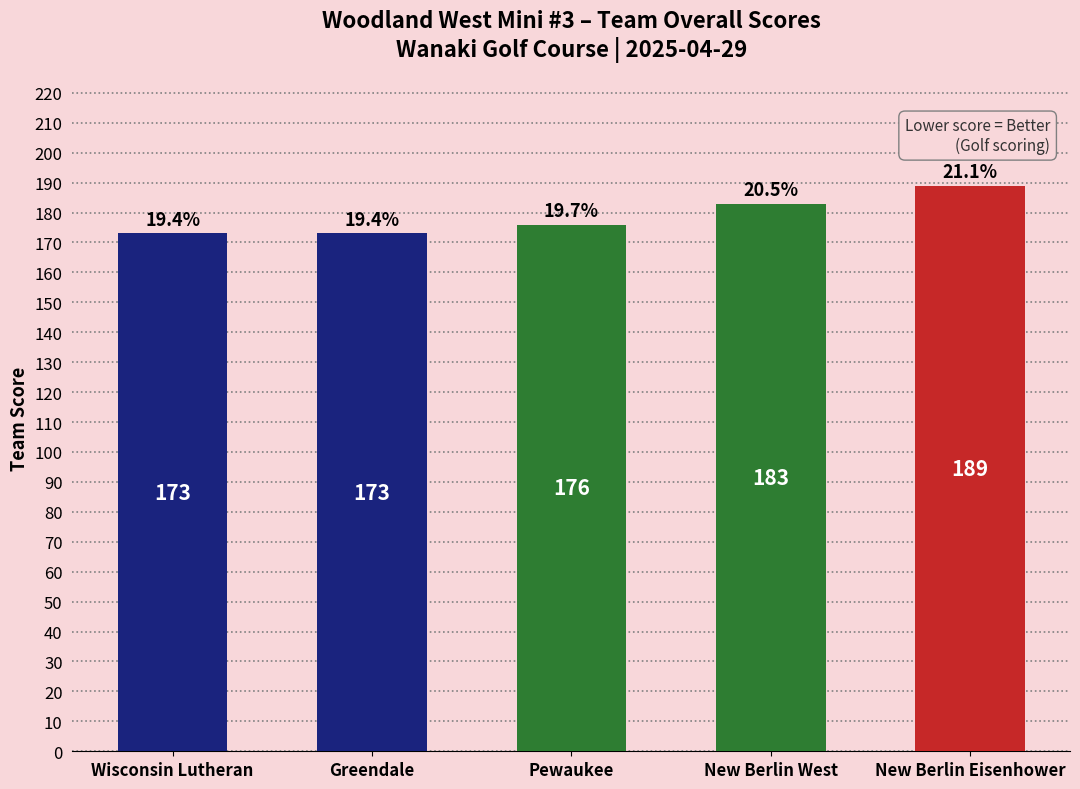

Read the value at New Berlin Eisenhower.

189